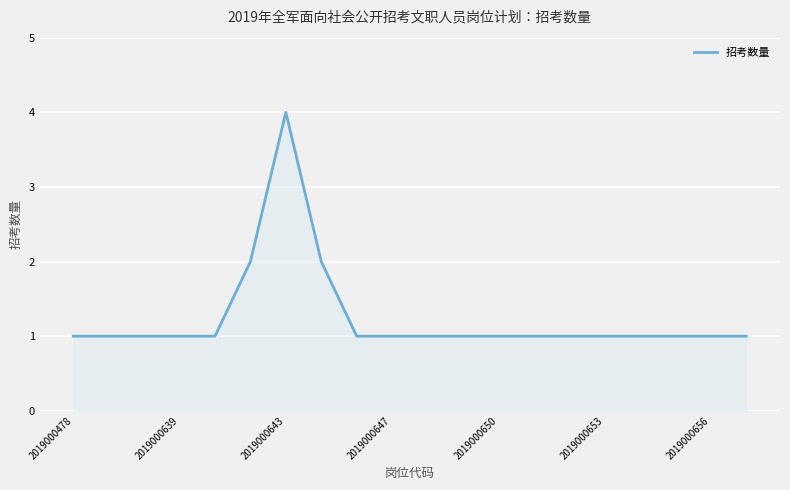

Reading left to right, transcribe all the data shown in this chart.

1	1	1	1	1	2	4	2	1	1	1	1	1	1	1	1	1	1	1	1